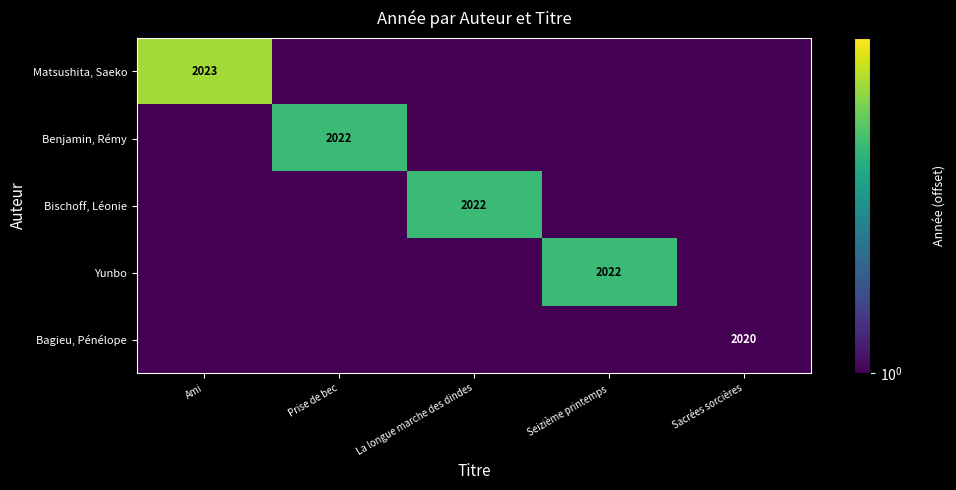

What is the smallest value displayed?

1